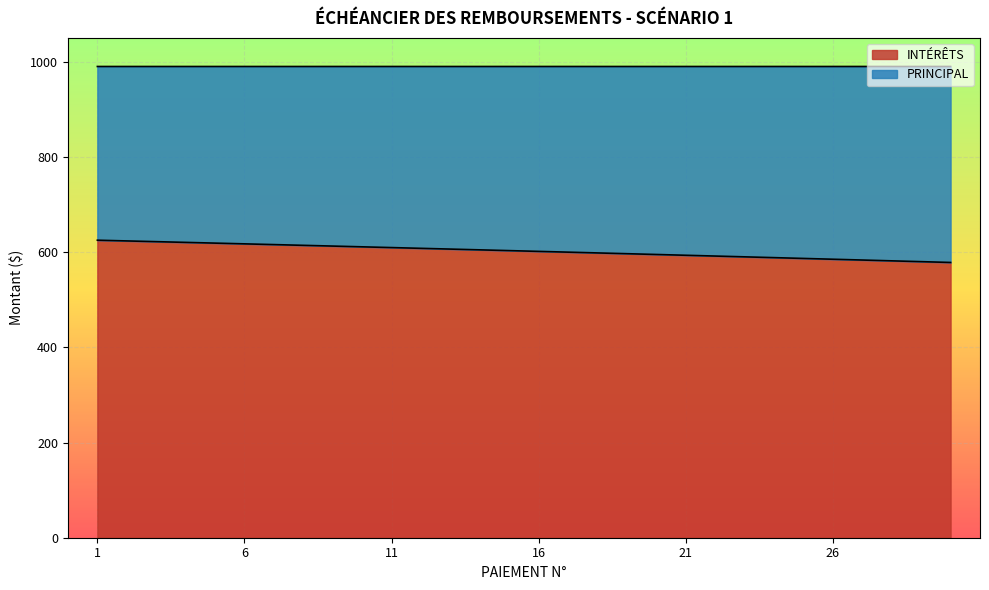

What is the change in value from 21 to 23?

-3.3